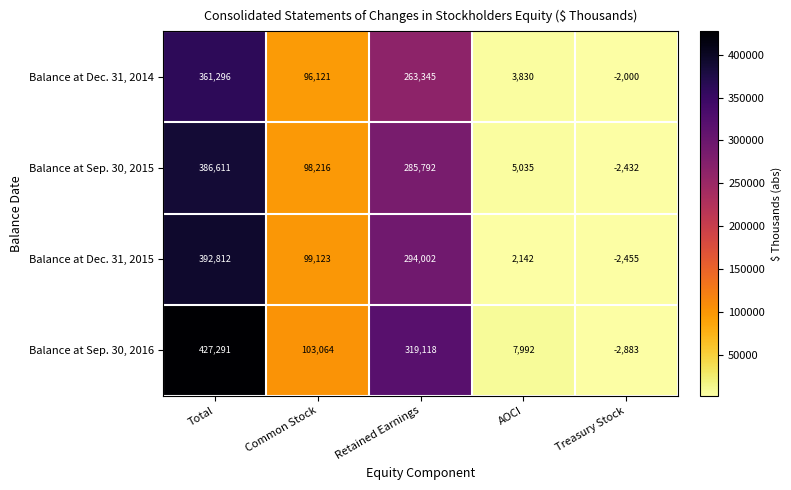

Which label corresponds to the smallest value in the chart?

Treasury Stock